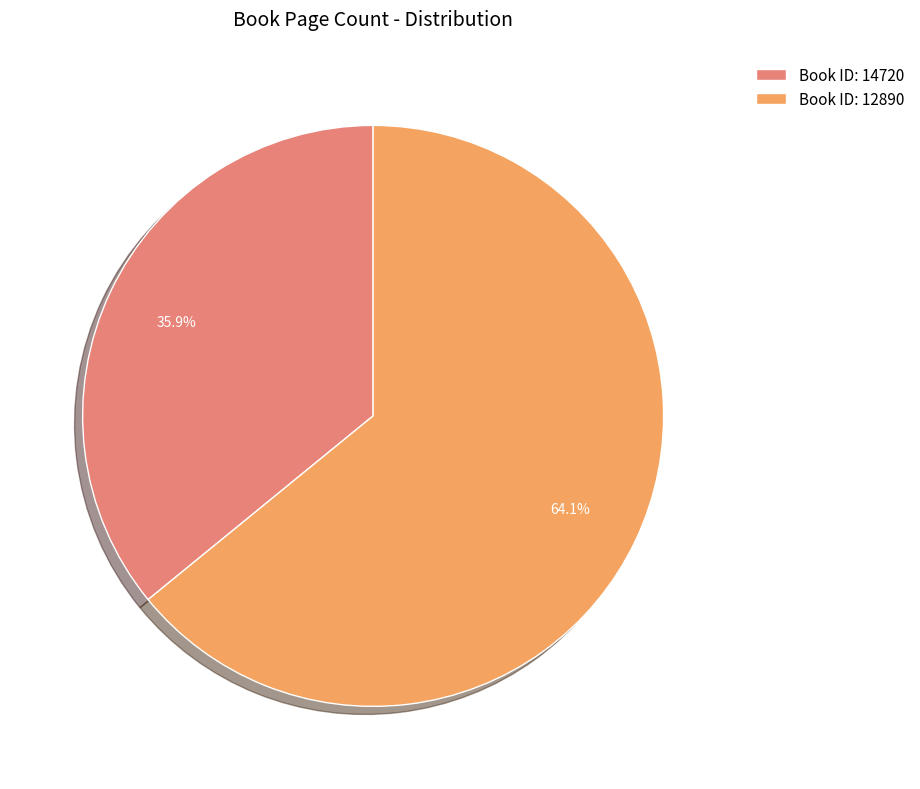

Approximately how many times larger is the value at Book ID: 12890 compared to Book ID: 14720?

1.8